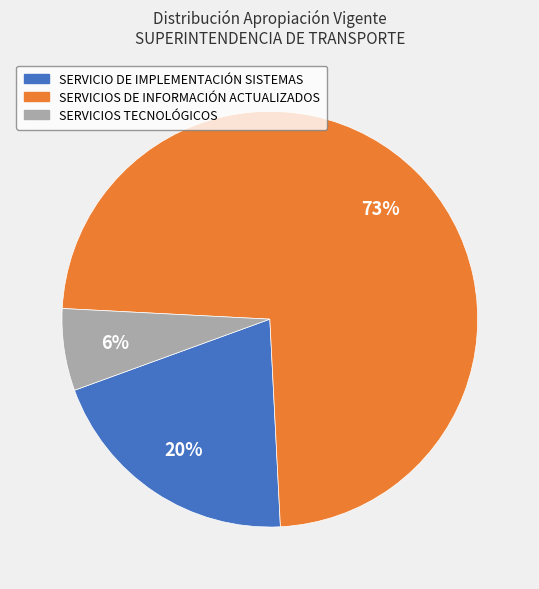

To the nearest percent, what portion does SERVICIOS TECNOLÓGICOS represent?

6%